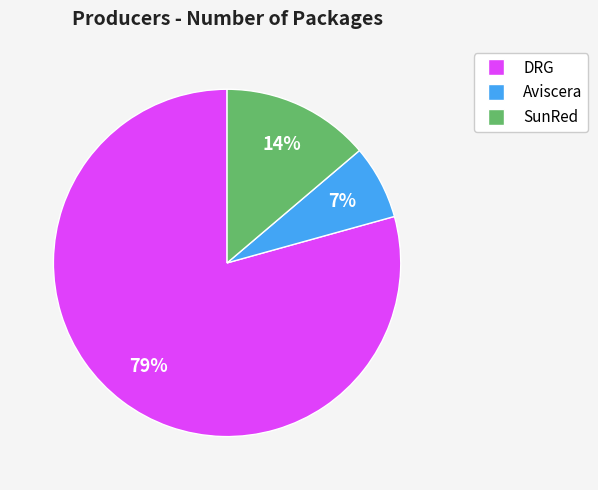

To the nearest percent, what is the difference between the largest and smallest slice percentages?

72%